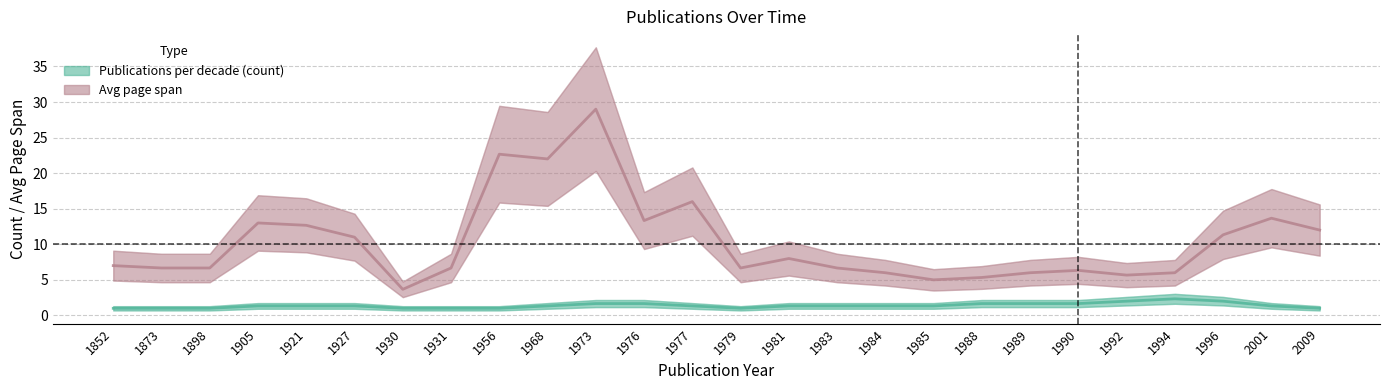

Reading left to right, what are all the values shown in this chart?

Publications per decade (count): 1852=1.0	1873=1.0	1898=1.0	1905=1.3	1921=1.3	1927=1.3	1930=1.0	1931=1.0	1956=1.0	1968=1.3	1973=1.7	1976=1.7	1977=1.3	1979=1.0	1981=1.3	1983=1.3	1984=1.3	1985=1.3	1988=1.7	1989=1.7	1990=1.7	1992=2.0	1994=2.3	1996=2.0	2001=1.3	2009=1.0
Avg page span: 1852=7.0	1873=6.7	1898=6.7	1905=13.0	1921=12.7	1927=11.0	1930=3.7	1931=6.7	1956=22.7	1968=22.0	1973=29.0	1976=13.3	1977=16.0	1979=6.7	1981=8.0	1983=6.7	1984=6.0	1985=5.0	1988=5.3	1989=6.0	1990=6.3	1992=5.7	1994=6.0	1996=11.3	2001=13.7	2009=12.0